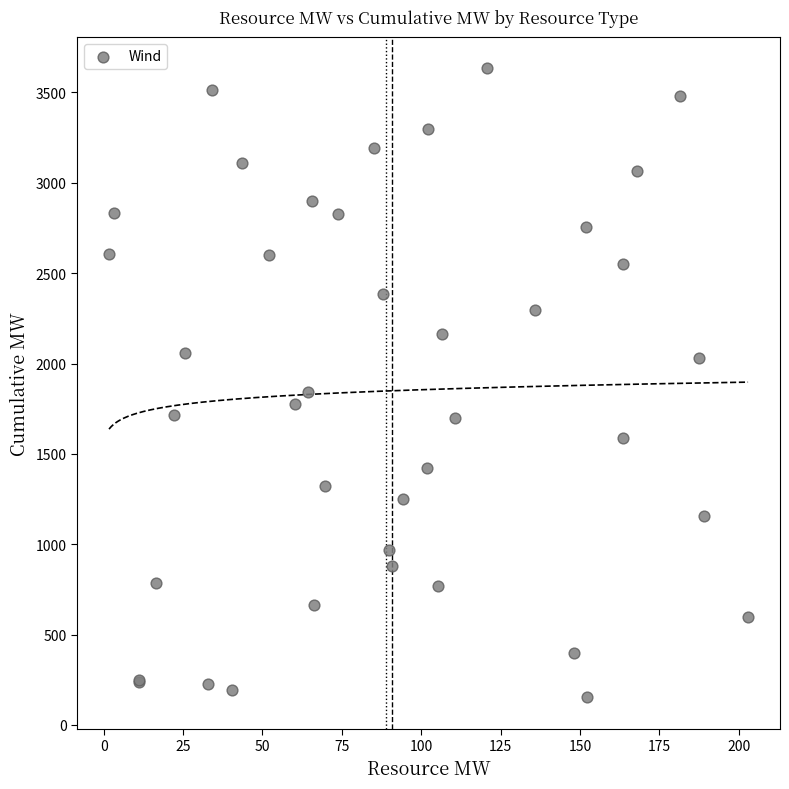

What Y value in the scatter plot is closest to 1892?

1842.4